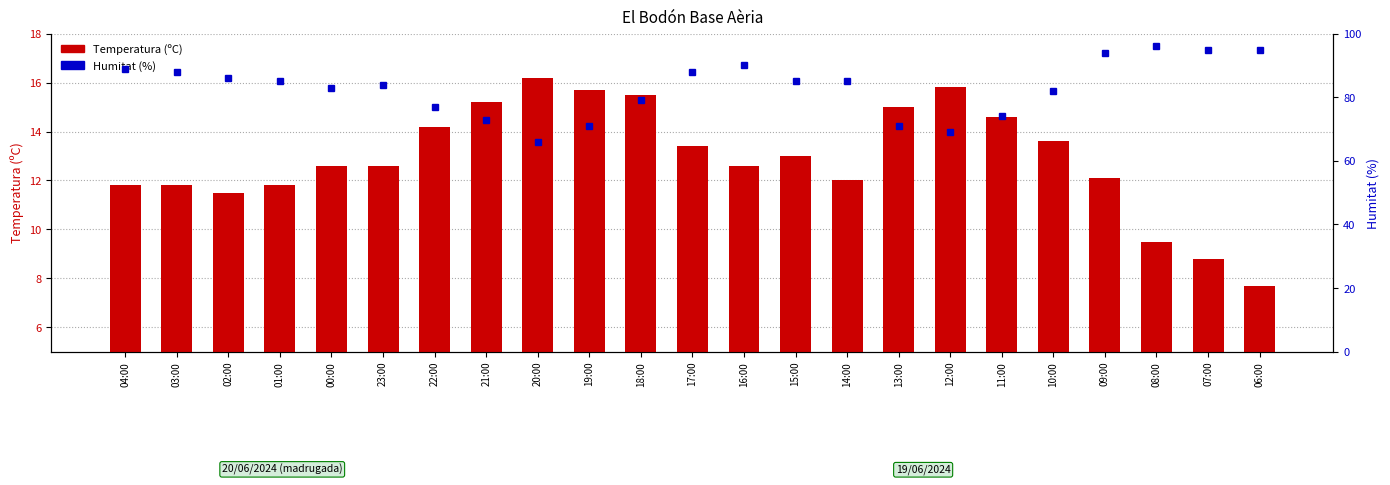

How many categories are shown in the chart?

23